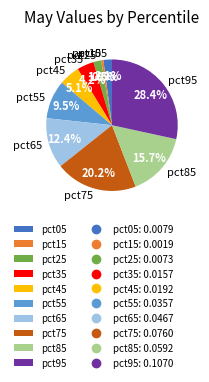

To the nearest percent, what percentage of the pie is pct25?

2%